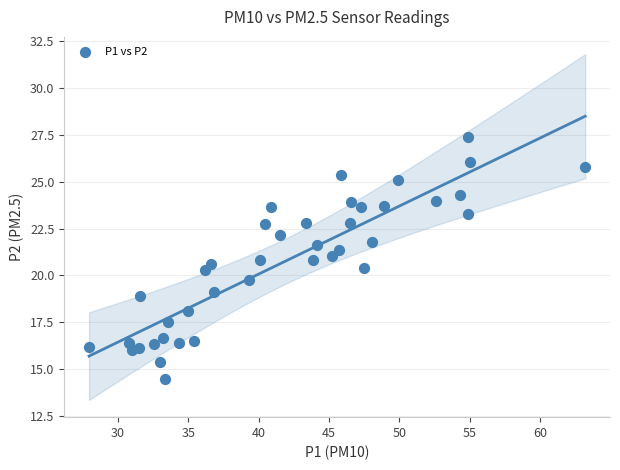

What is the range of Y values (max minus min)?

12.9